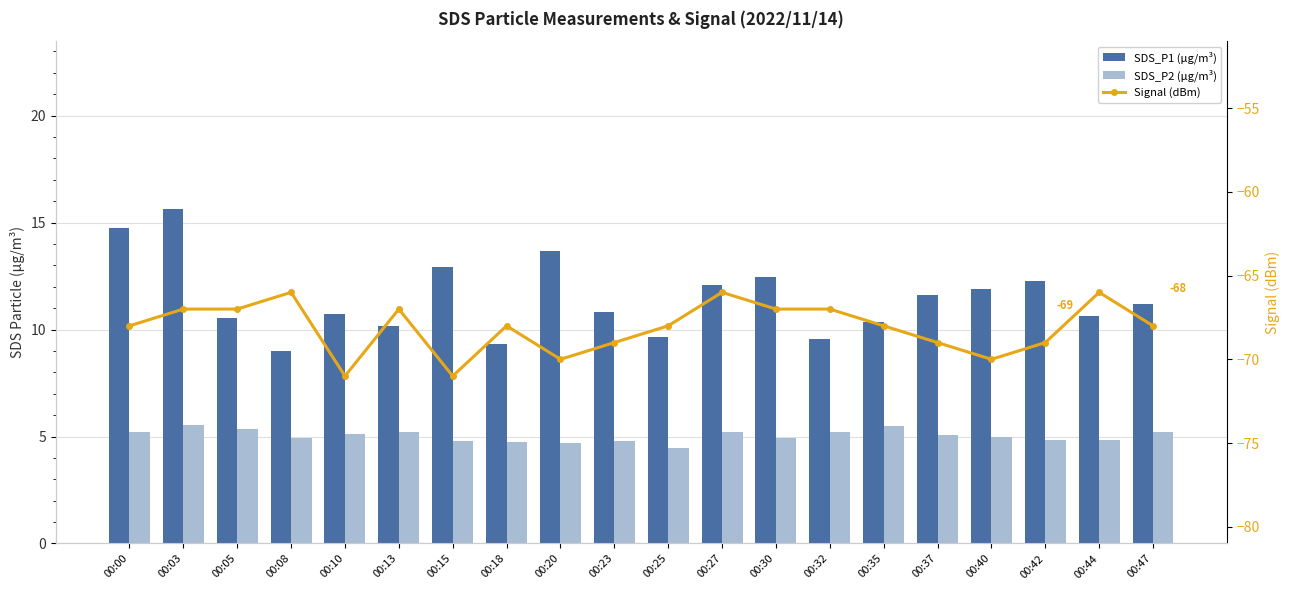

Where does the Signal (dBm) series first go above -68?

00:03